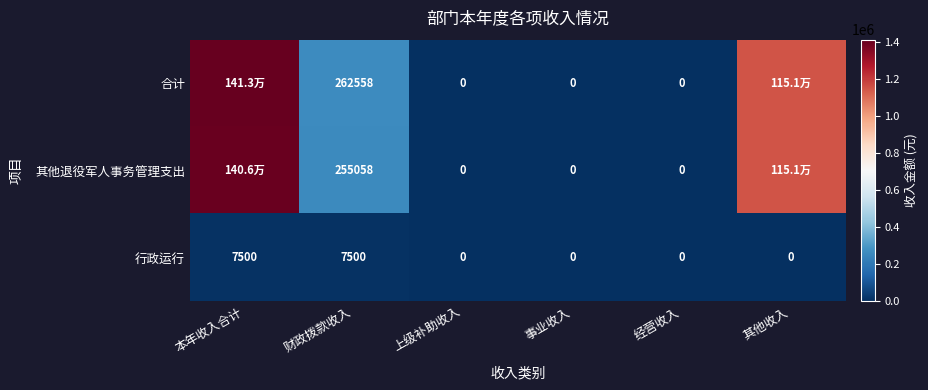

Which has a higher value, 财政拨款收入 or 本年收入合计?

本年收入合计